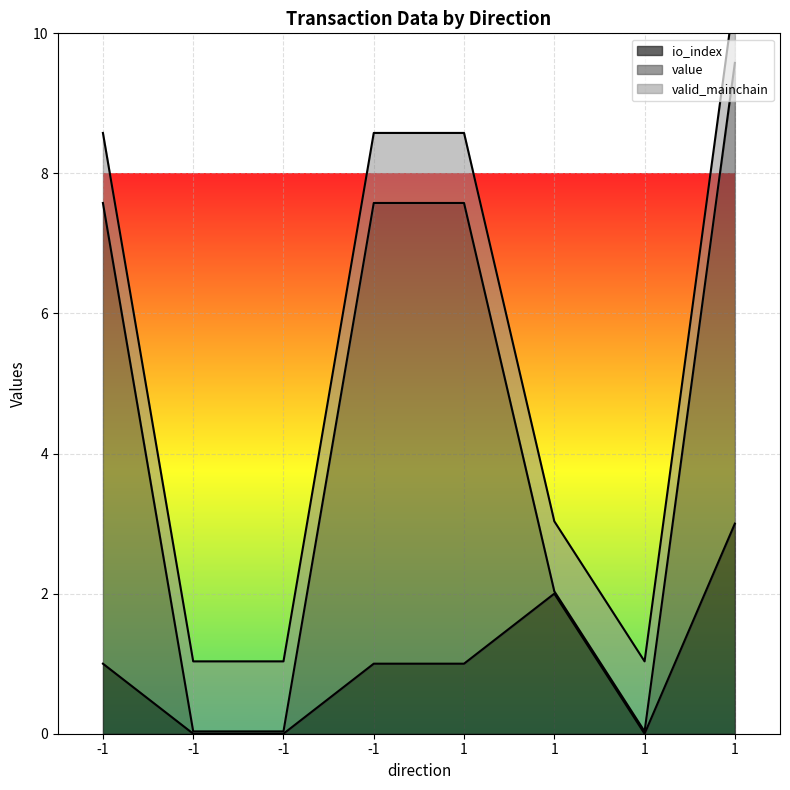

Which series has the widest spread of values?

value